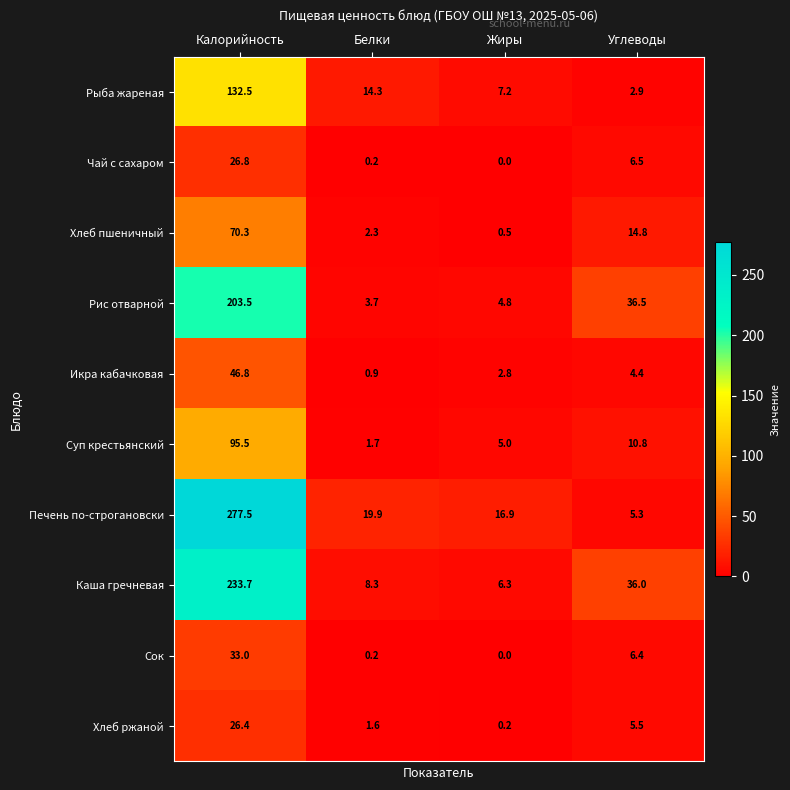

How many distinct data groups are displayed?

10